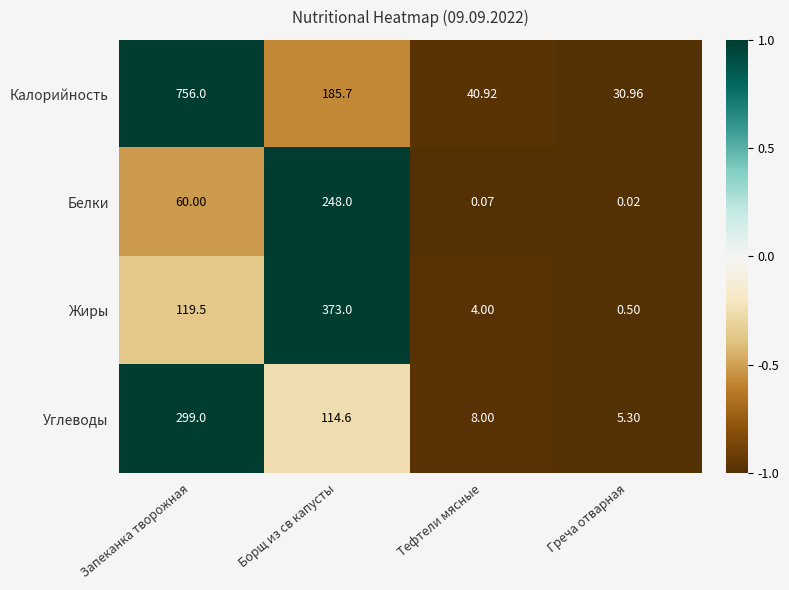

At Тефтели мясные, list the series in order from largest to smallest.

Калорийность, Углеводы, Жиры, Белки